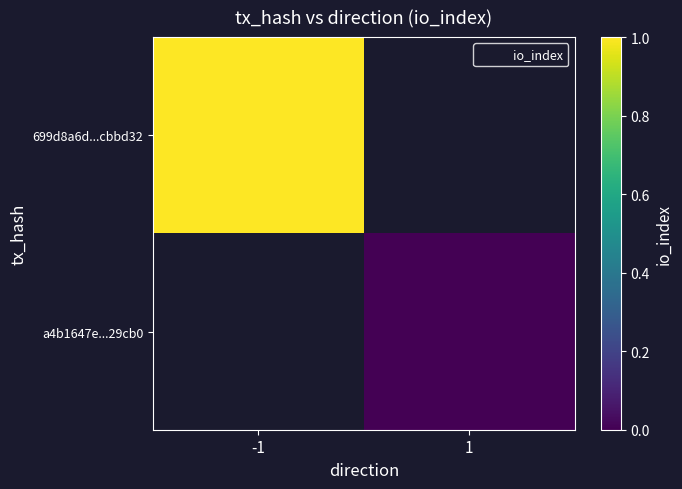

Which series has the widest spread of values?

699d8a6d...cbbd32